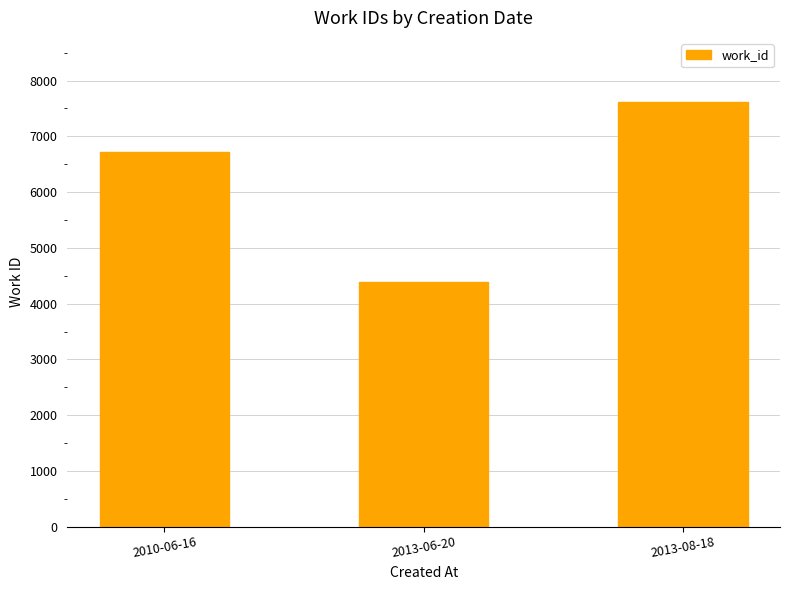

Count the values in the range 4393 to 7622.

3